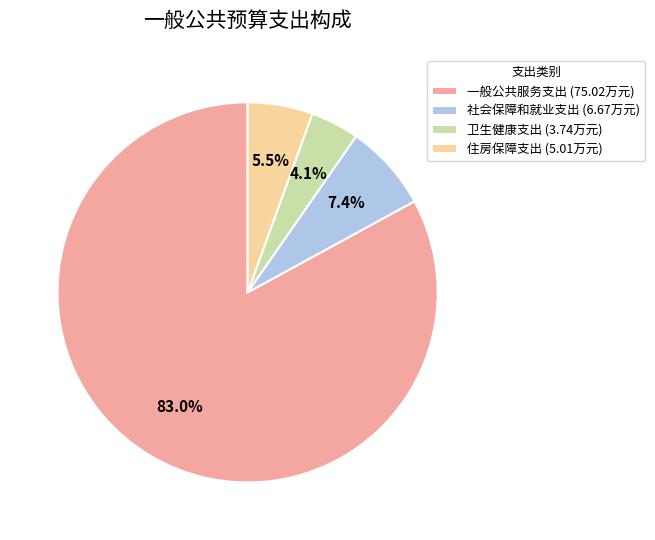

To the nearest percent, what is the average slice percentage?

25%